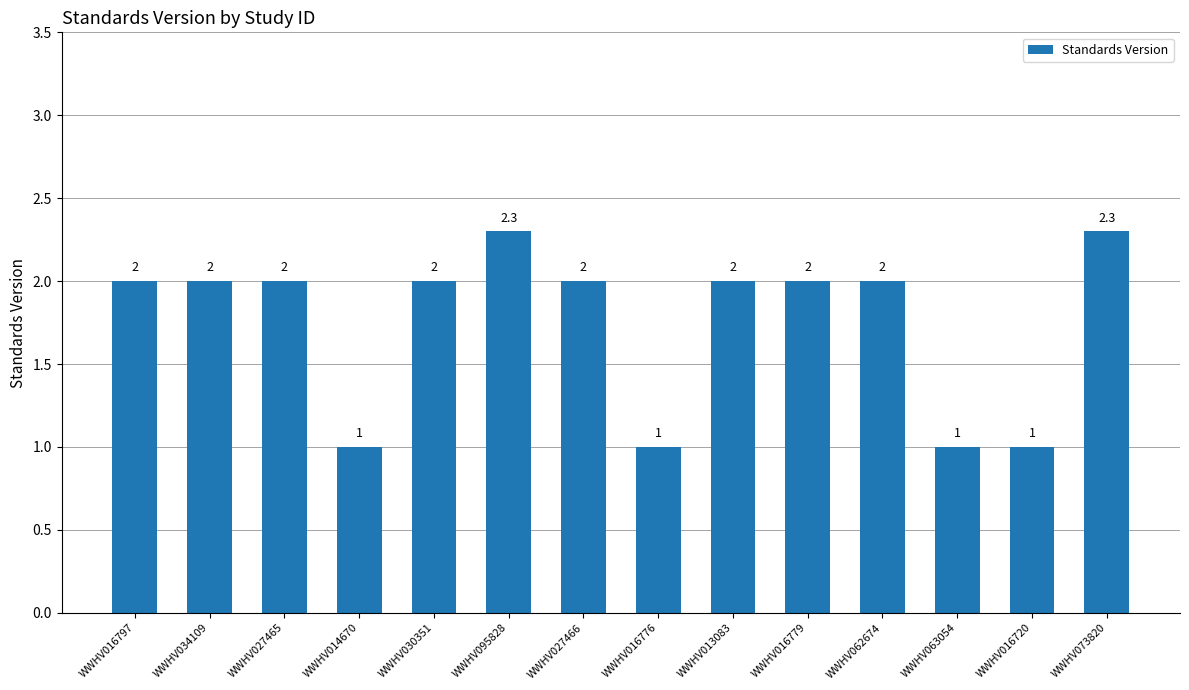

What is the approximate value at WWHV016720?

1.0